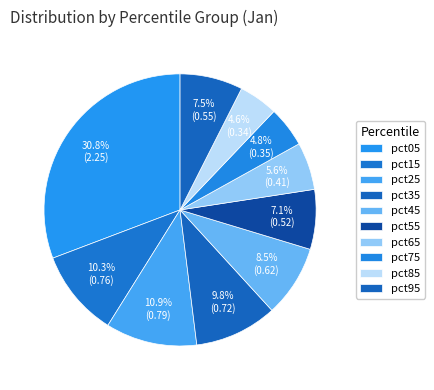

Which slice is the largest?

pct05